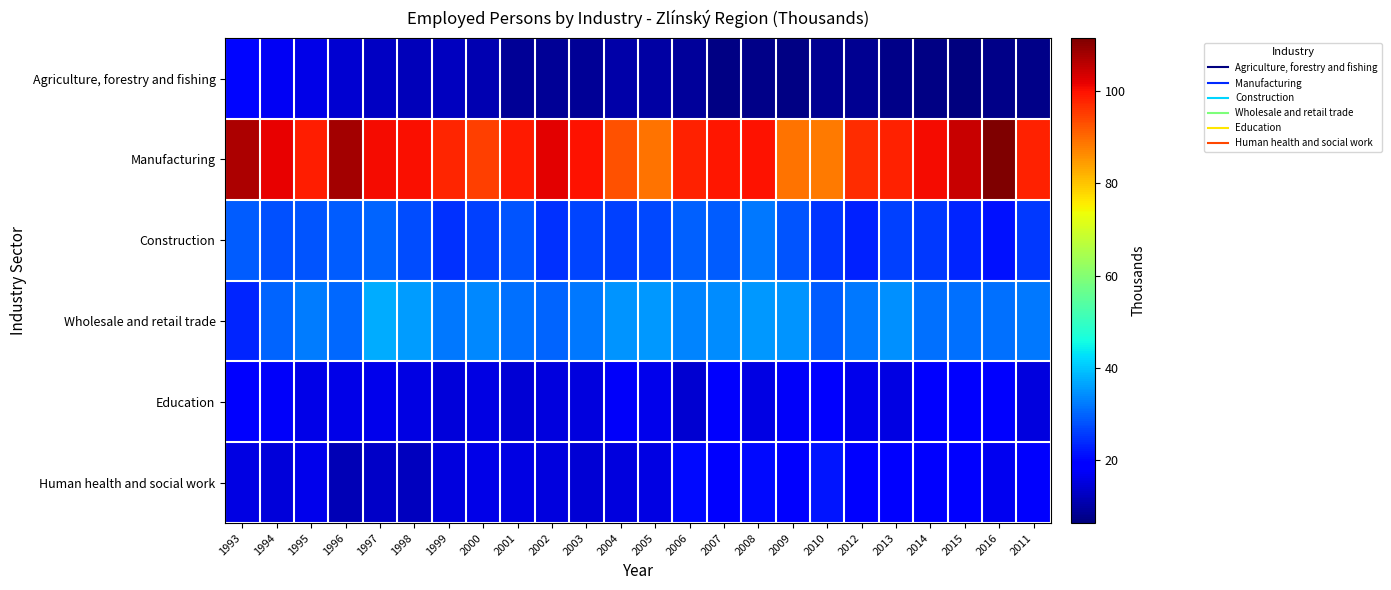

Which has a higher value, 2000 or 2006?

2000